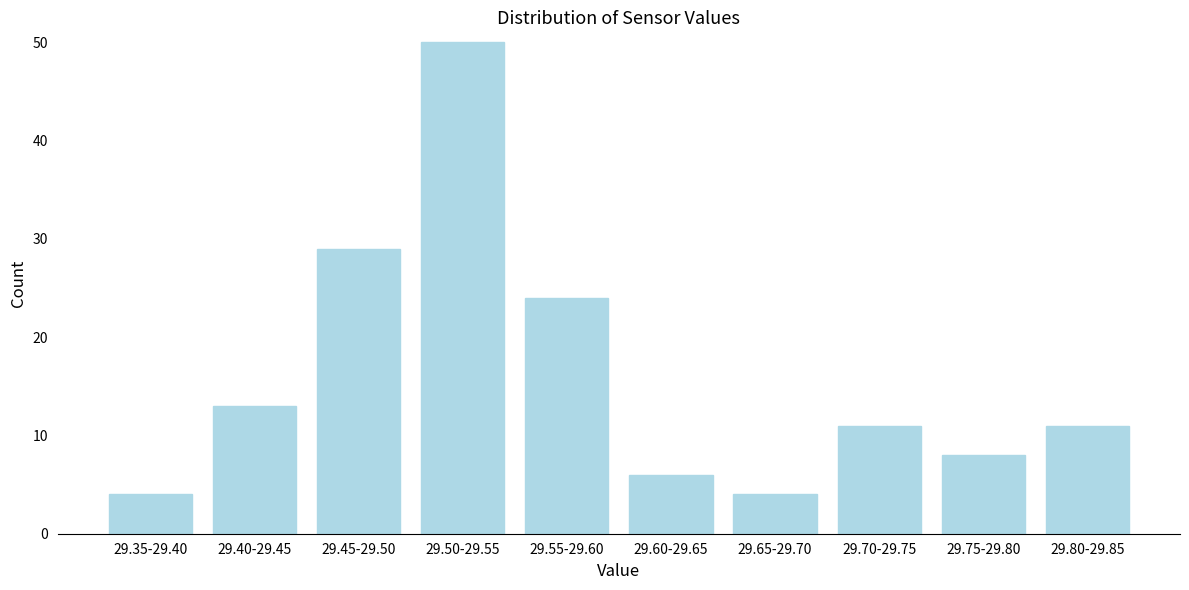

Reading right to left, what are all the values shown in this chart?

11	8	11	4	6	24	50	29	13	4